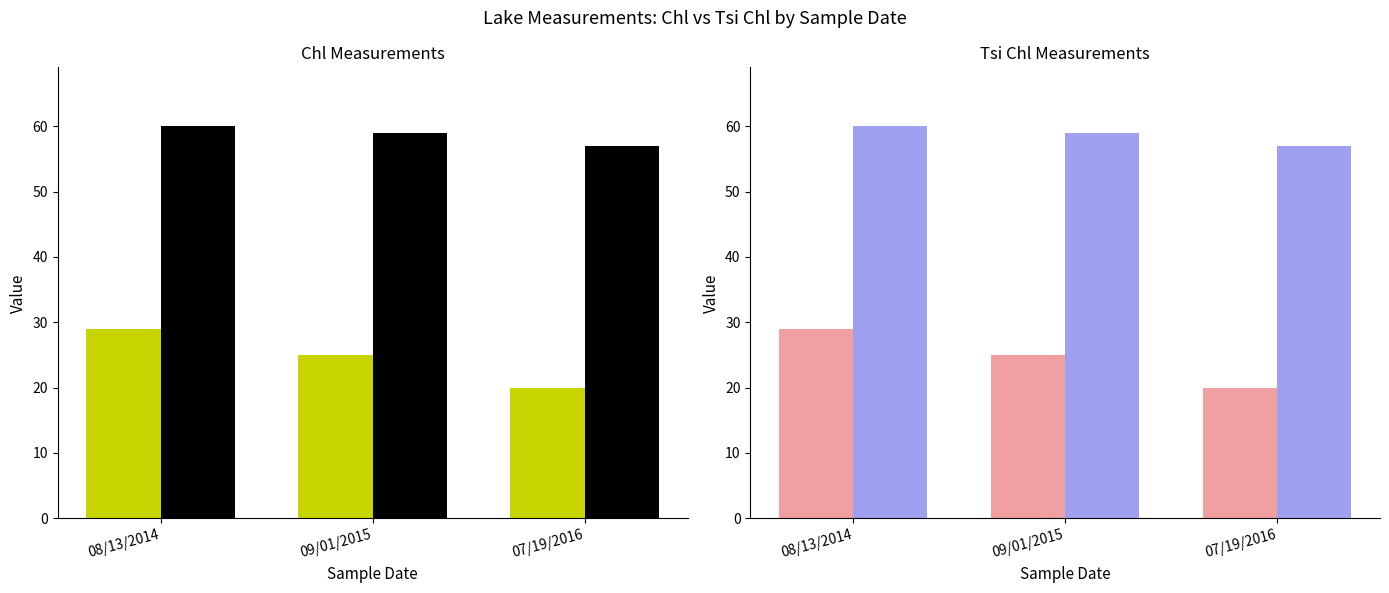

What are all the series names shown in the legend?

Chl, Tsi Chl